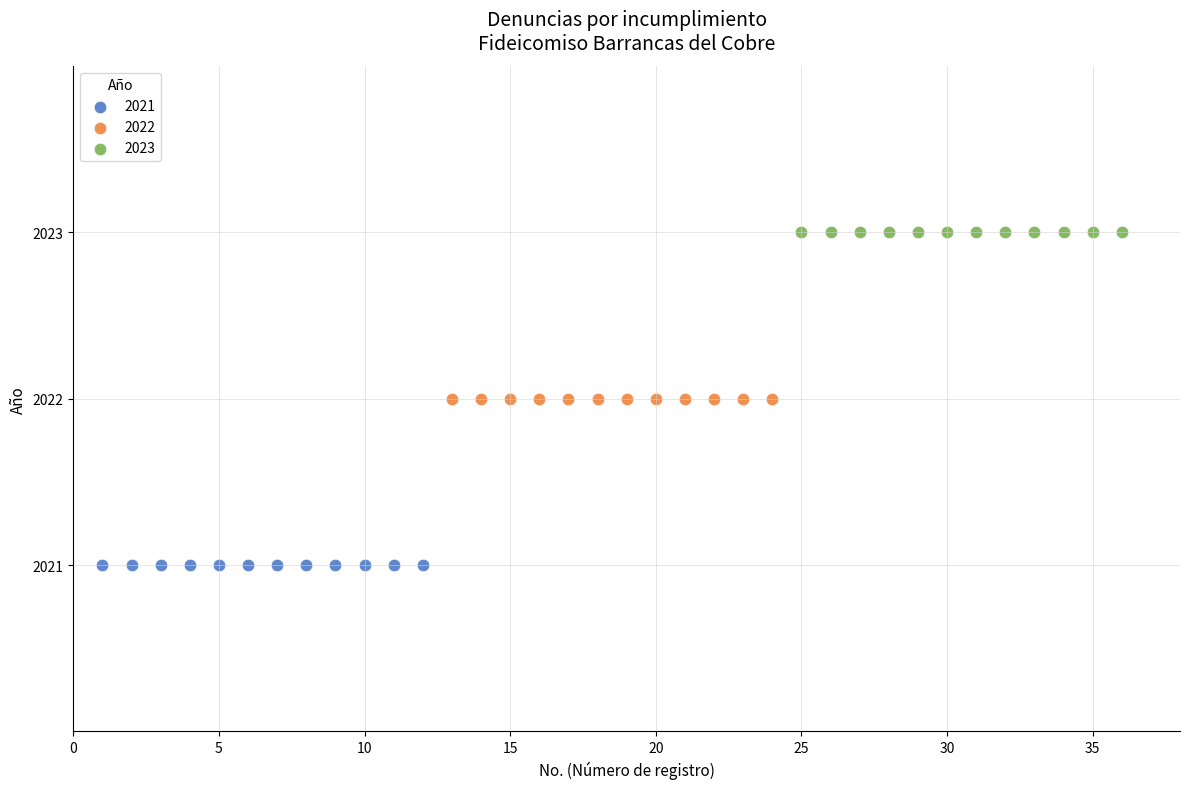

Which series reaches the maximum Y coordinate?

2023